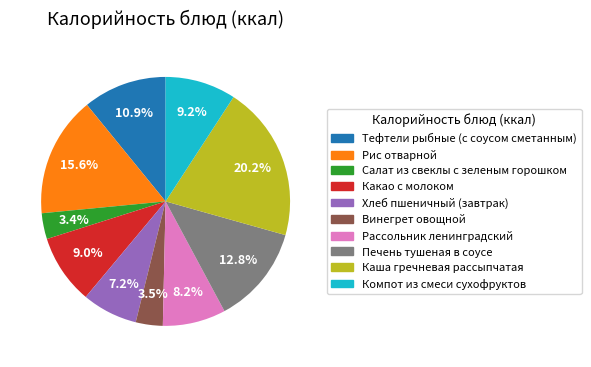

To the nearest percent, what percentage of the pie is Салат из свеклы с зеленым горошком?

3%